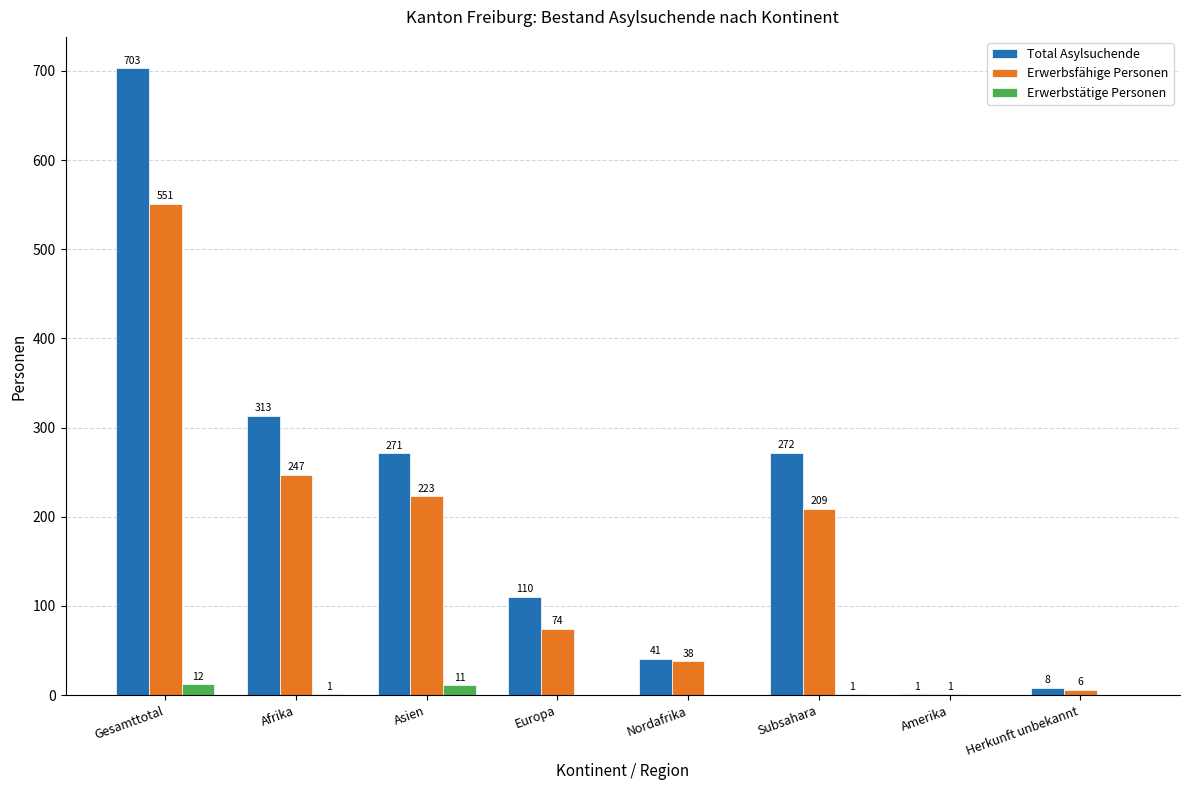

Reading right to left, transcribe all the data shown in this chart.

Total Asylsuchende: 8	1	272	41	110	271	313	703
Erwerbsfähige Personen: 6	1	209	38	74	223	247	551
Erwerbstätige Personen: 0	0	1	0	0	11	1	12